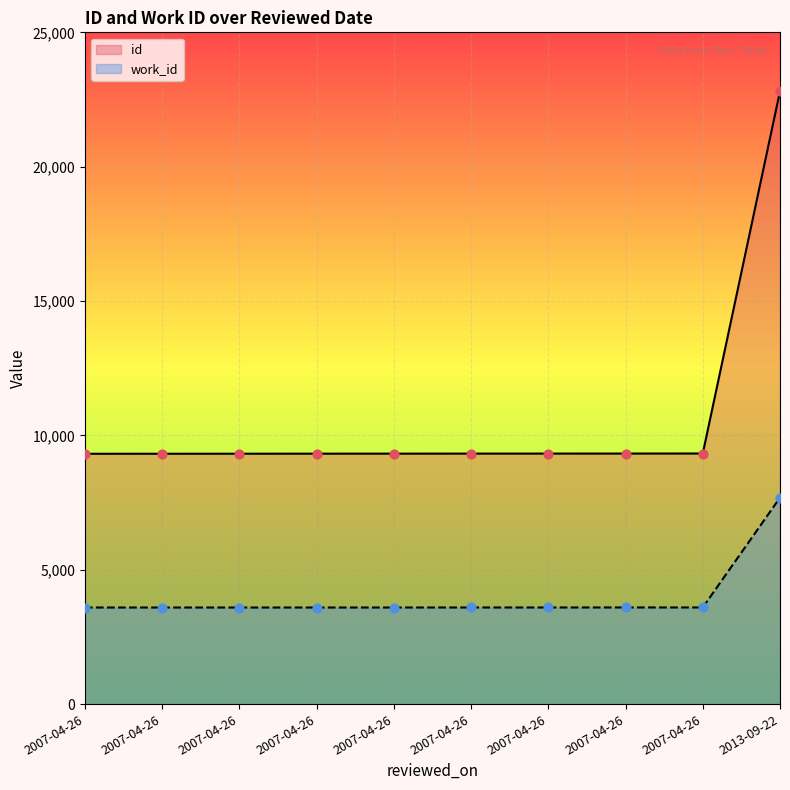

What is the total value across all series at 2007-04-26?

12913